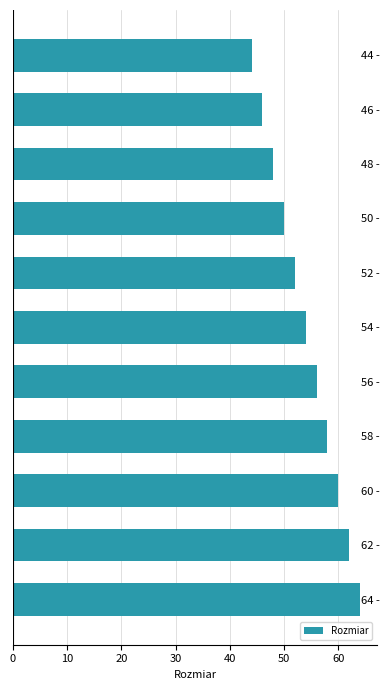

What is the average value?

54